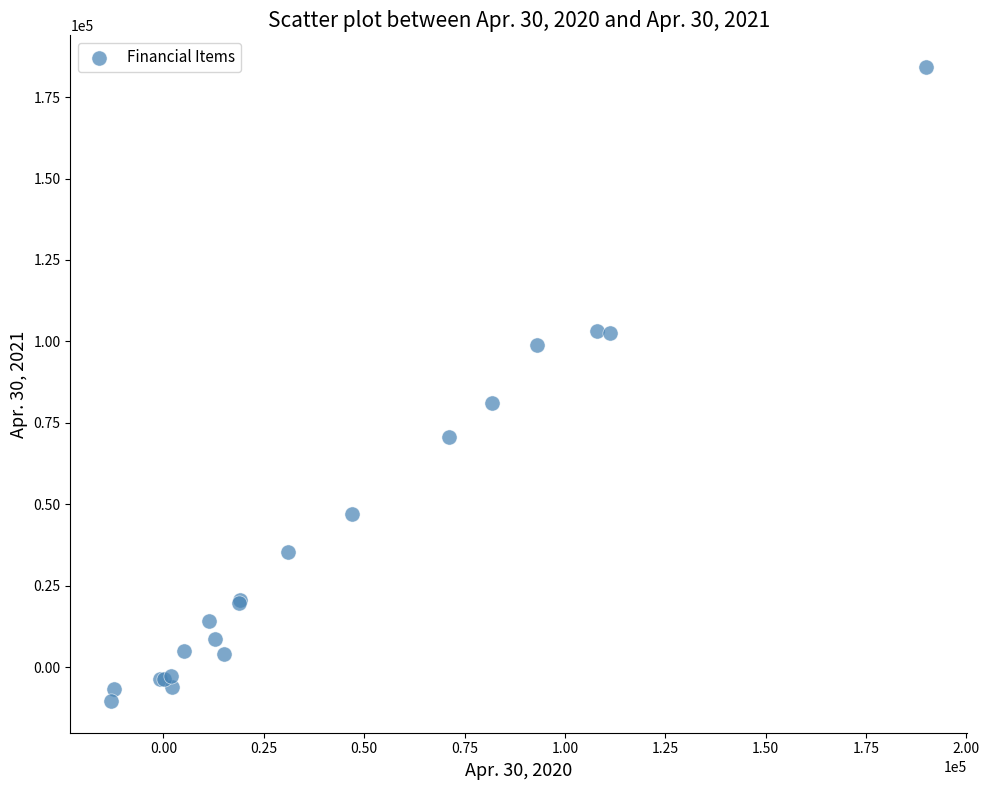

What Y value in the scatter plot is closest to 86941?

81086